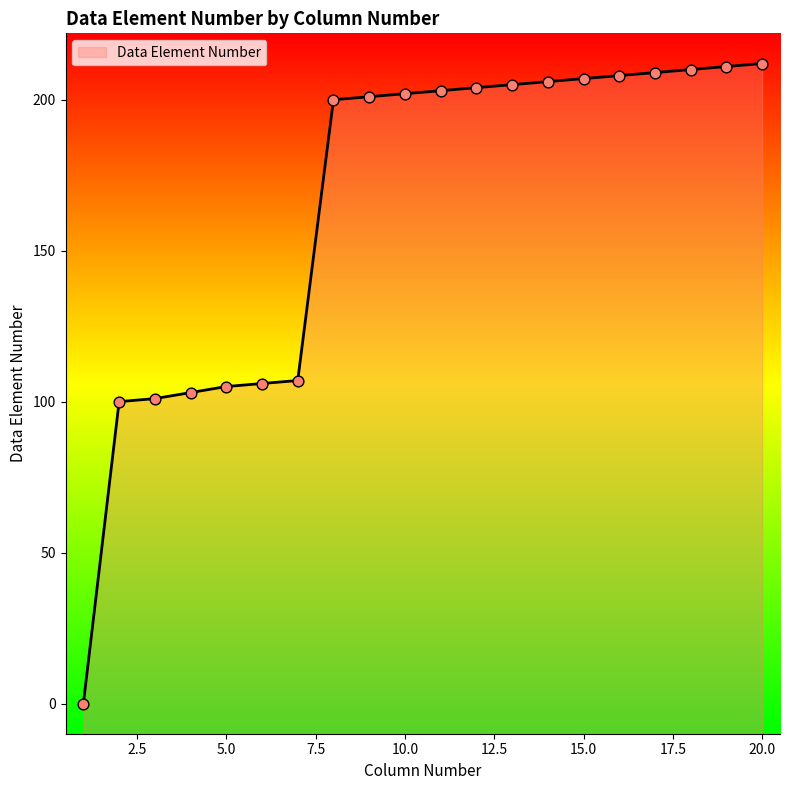

Which has a higher value, 3 or 6?

6